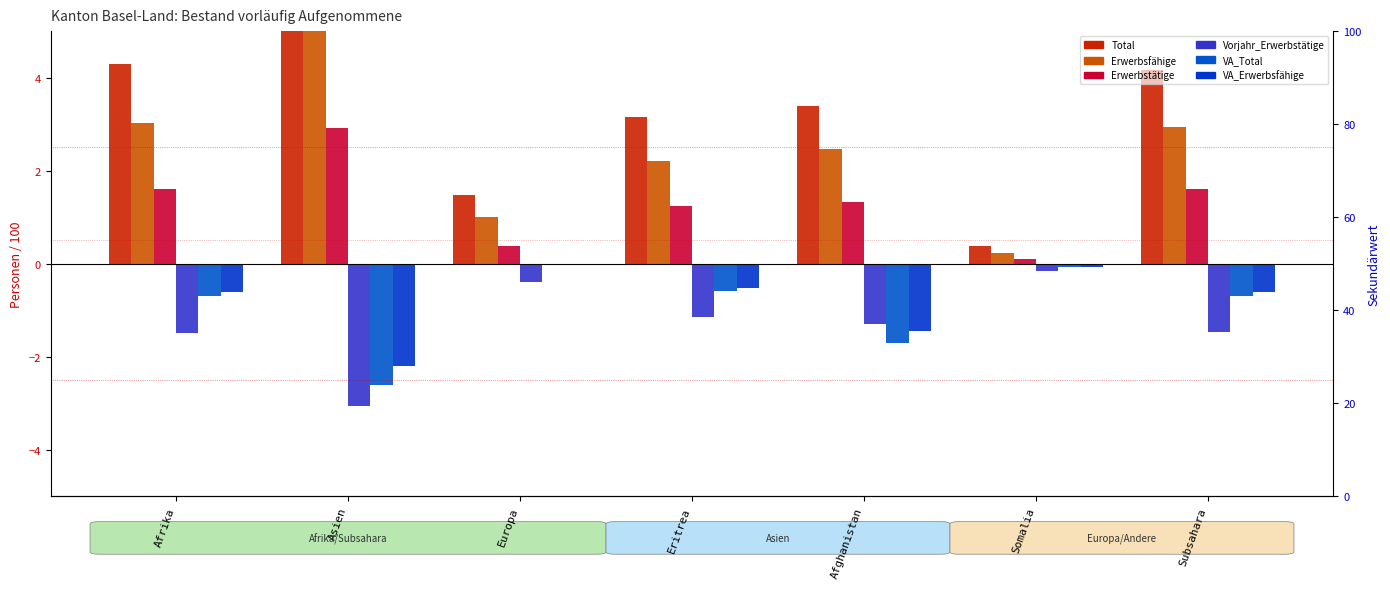

Rank the series by their maximum value, from lowest to highest.

Vorjahr_Erwerbstätige, VA_Total, VA_Erwerbsfähige, Erwerbstätige, Erwerbsfähige, Total